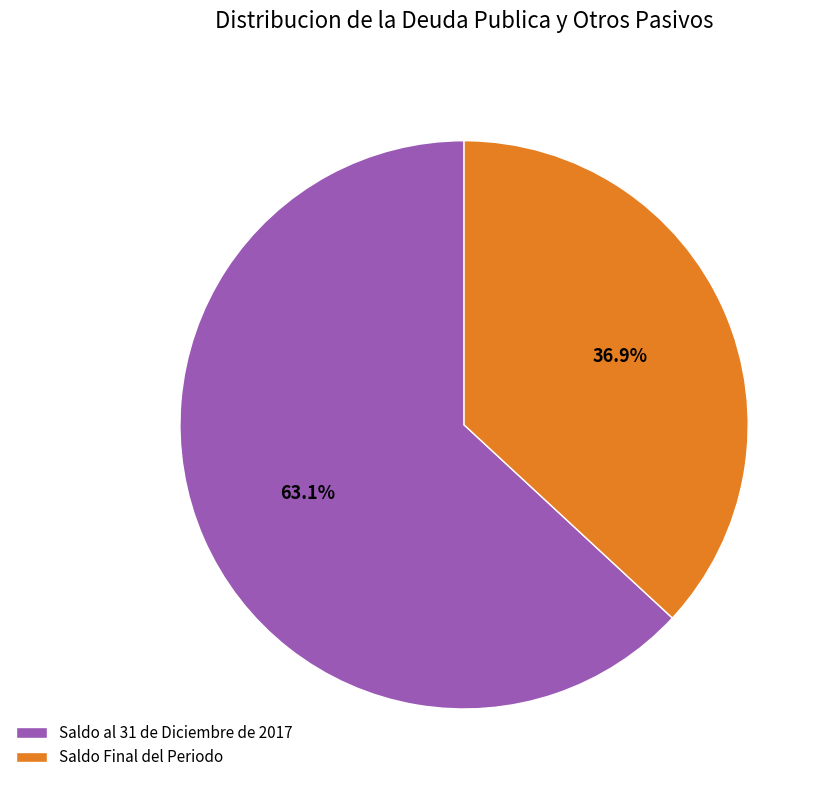

How many slices are in this pie chart?

2